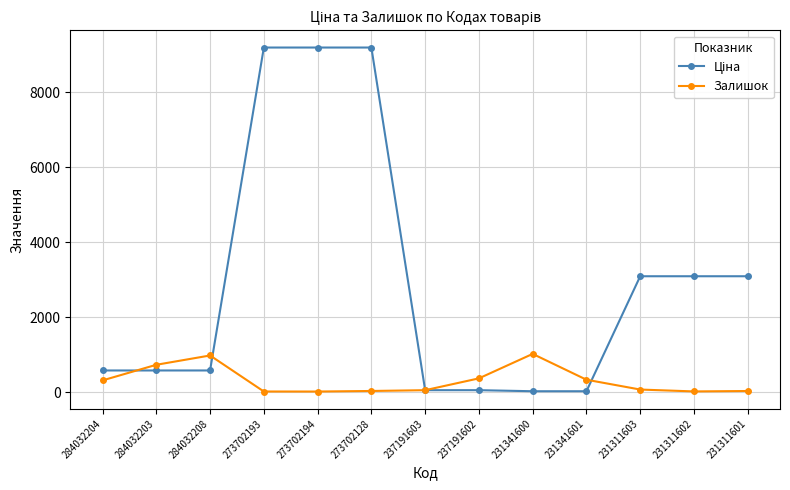

At how many categories does at least one series exceed 1804?

6